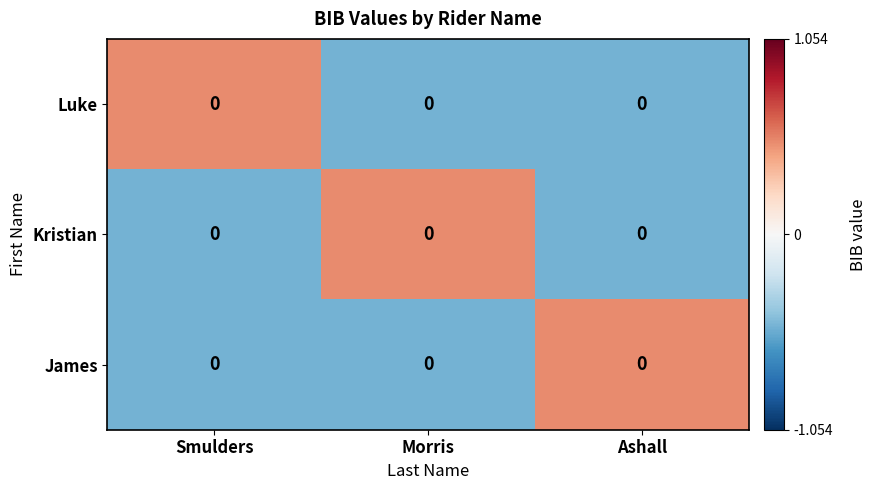

The James series shows -0.7 at Morris. True or false?

False